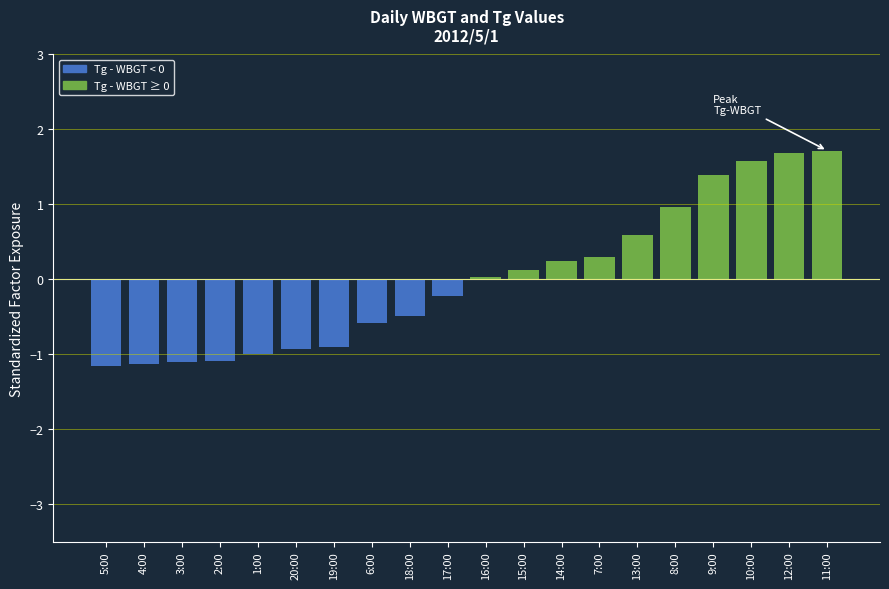

What is the smallest value displayed?

-1.2